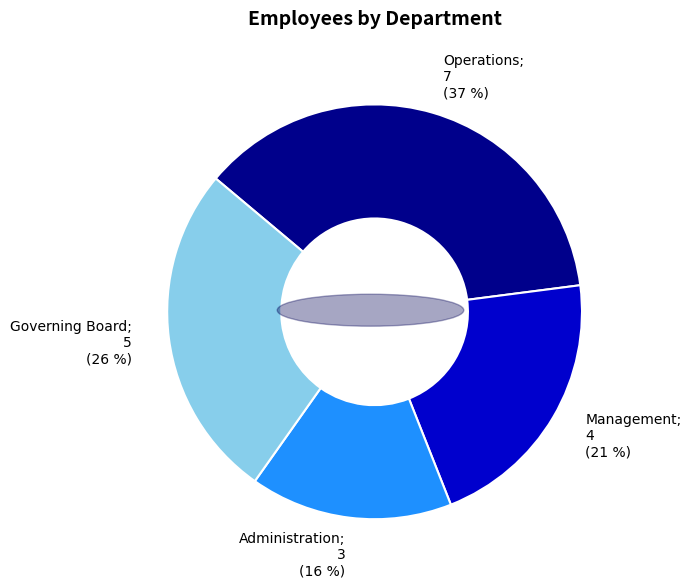

Is there any slice that represents more than half of the pie?

No